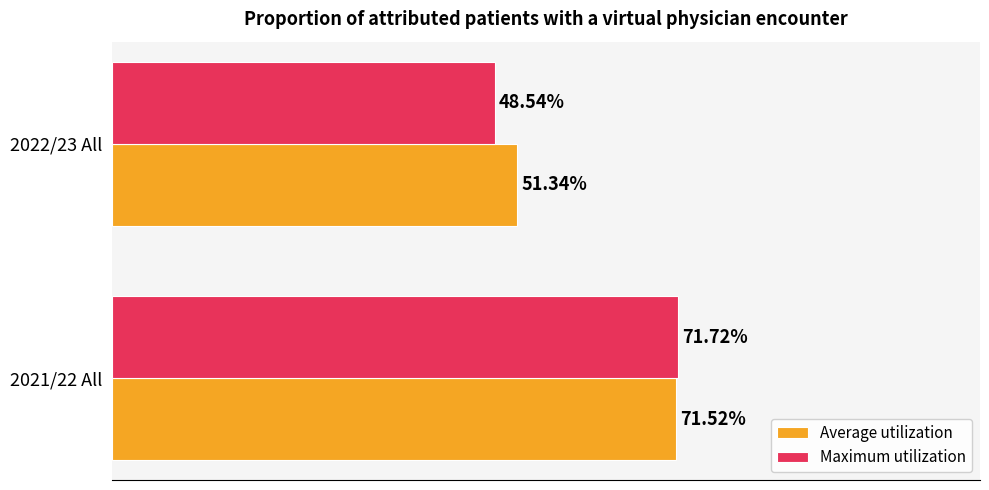

Rank the series by their maximum value, from highest to lowest.

Maximum utilization, Average utilization